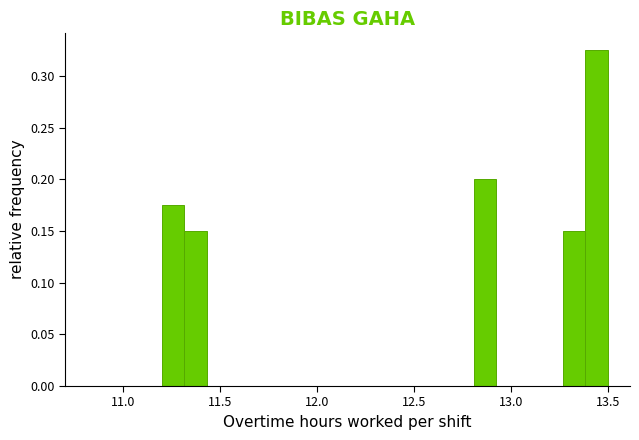

Read against the x-axis, roughly where is the centre of the tallest bar?

13.45